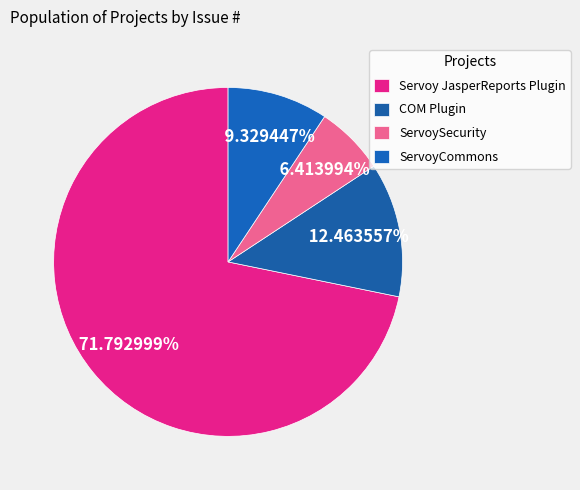

How many slices are in this pie chart?

4